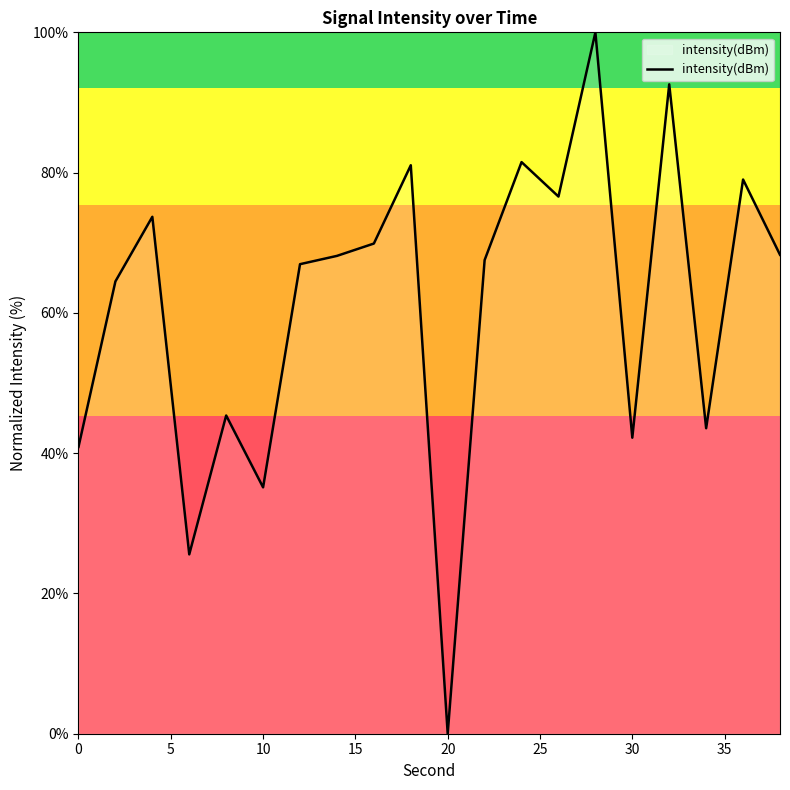

How many lines are shown in the chart?

1